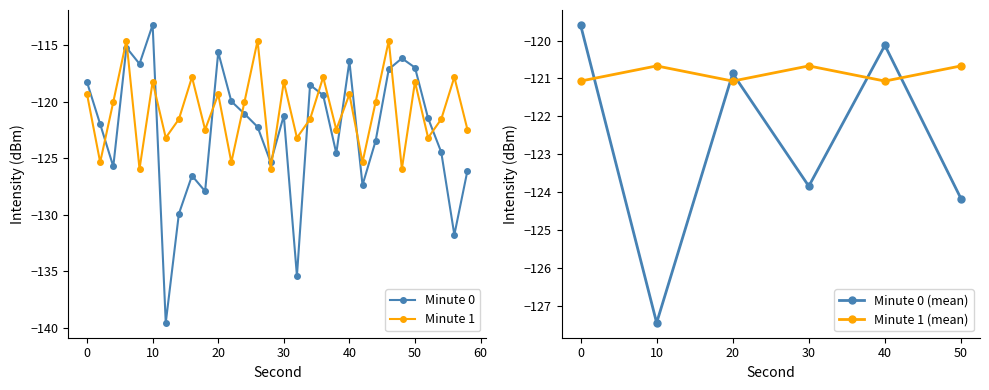

True or false: Minute 0 has a value of -118.3 at 0.

True